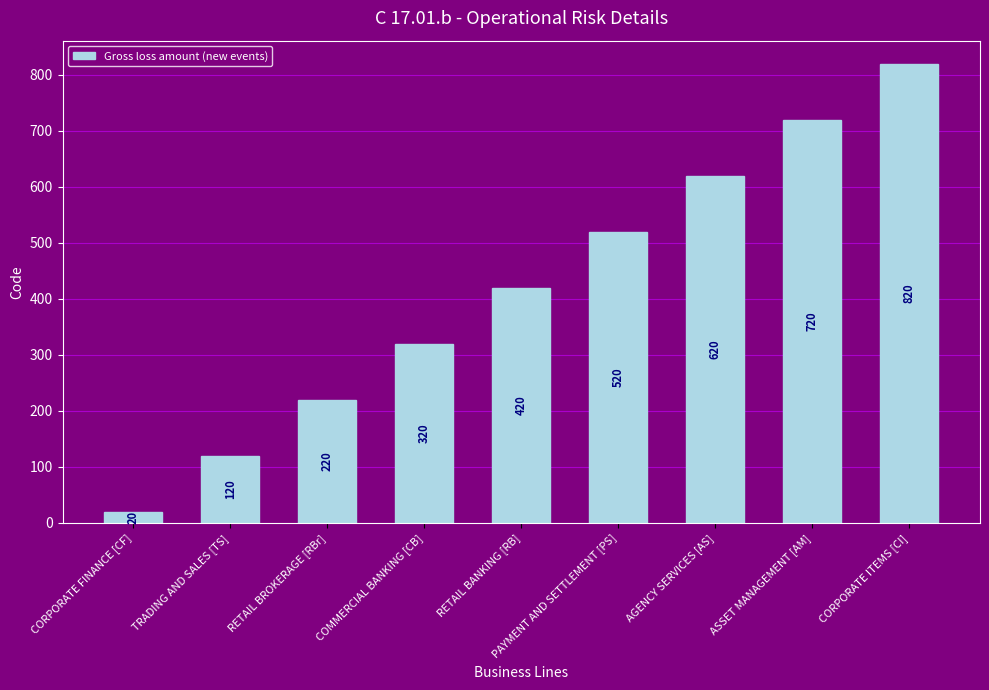

Which has a higher value, RETAIL BROKERAGE [RBr] or ASSET MANAGEMENT [AM]?

ASSET MANAGEMENT [AM]